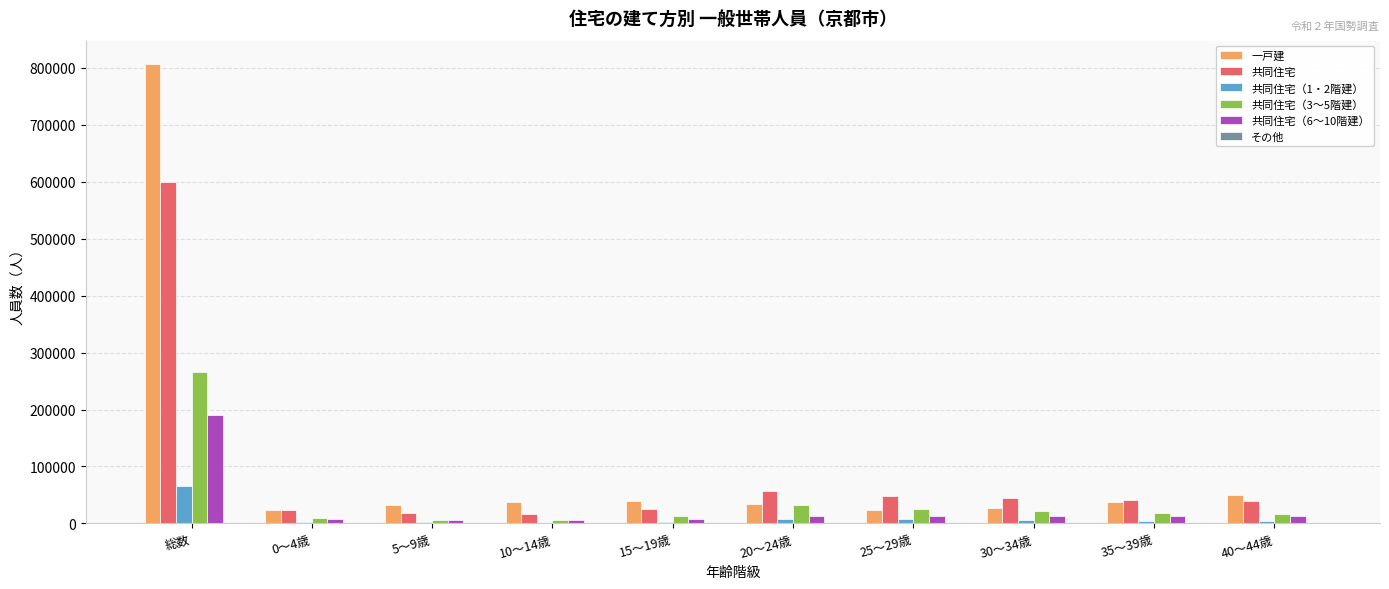

Which label corresponds to the largest value in the chart?

総数